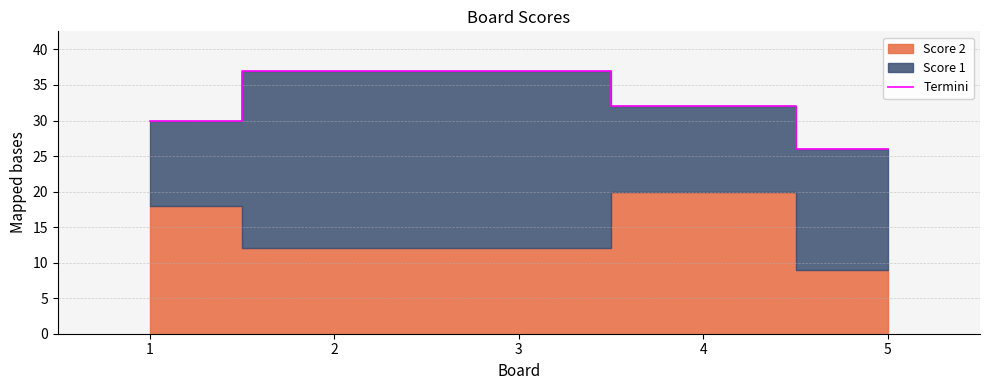

At which label does Termini reach its minimum?

5